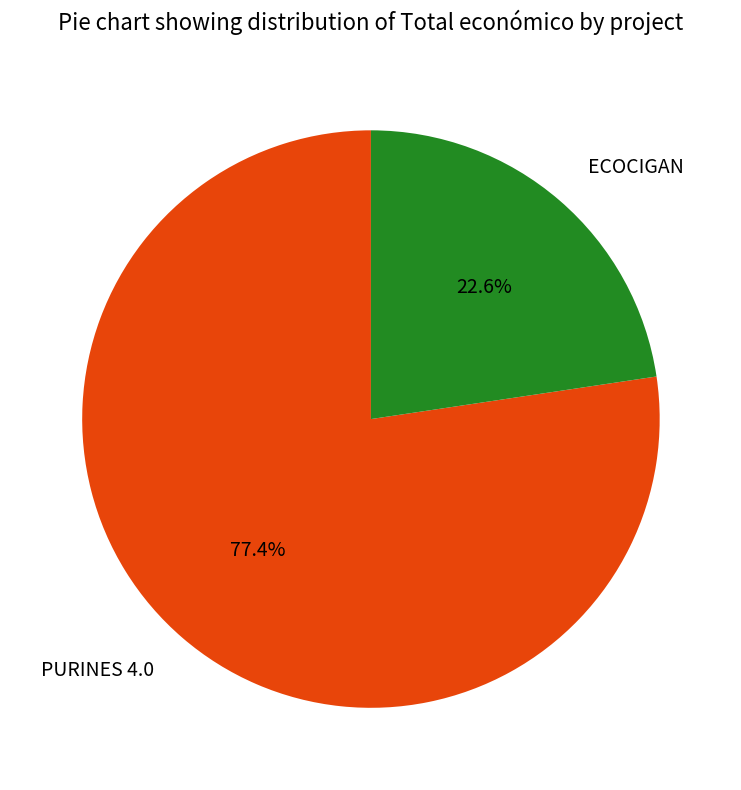

How many slices are in this pie chart?

2